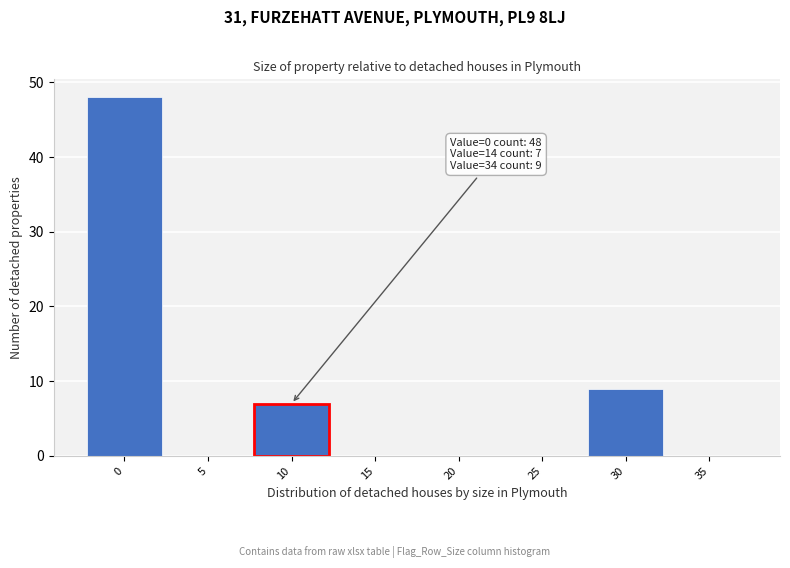

Reading left to right, transcribe all the data shown in this chart.

0=48	5=0	10=7	15=0	20=0	25=0	30=9	35=0